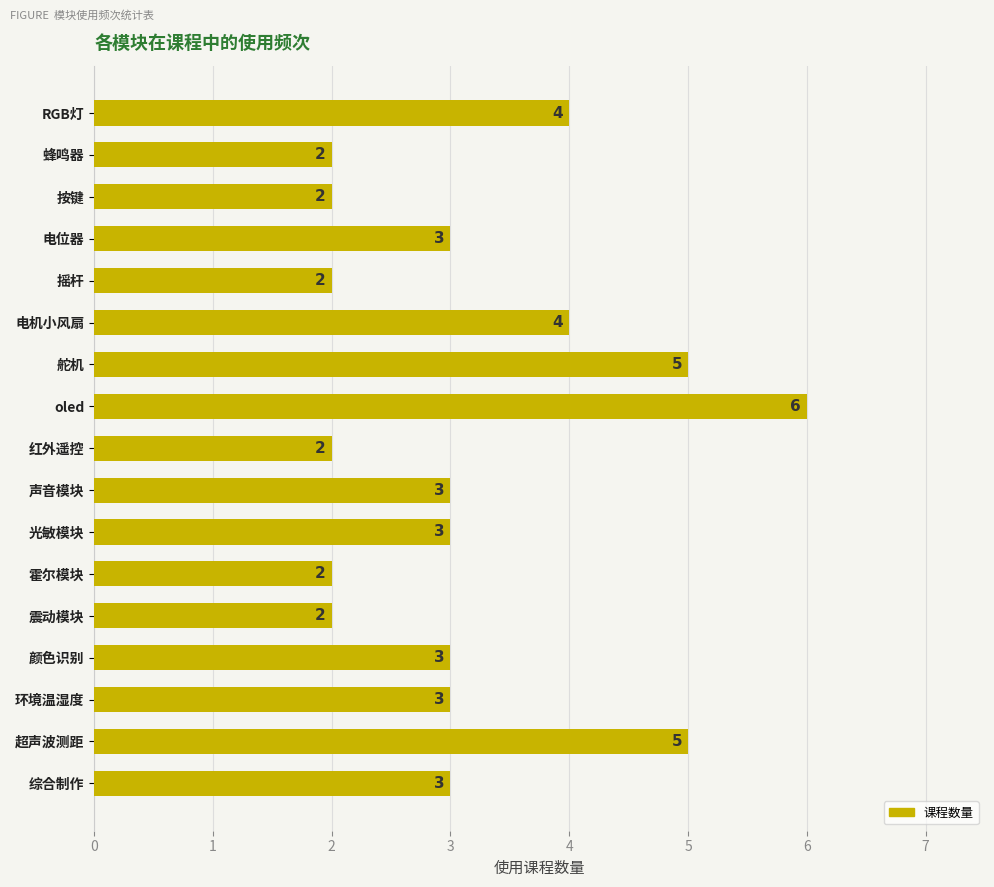

What is the label of the 10th bar from the top?

声音模块